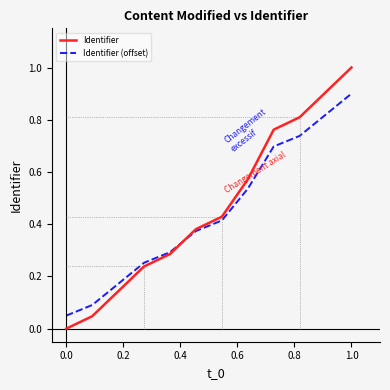

Rank the series by their average value, from highest to lowest.

Identifier, Identifier (offset)